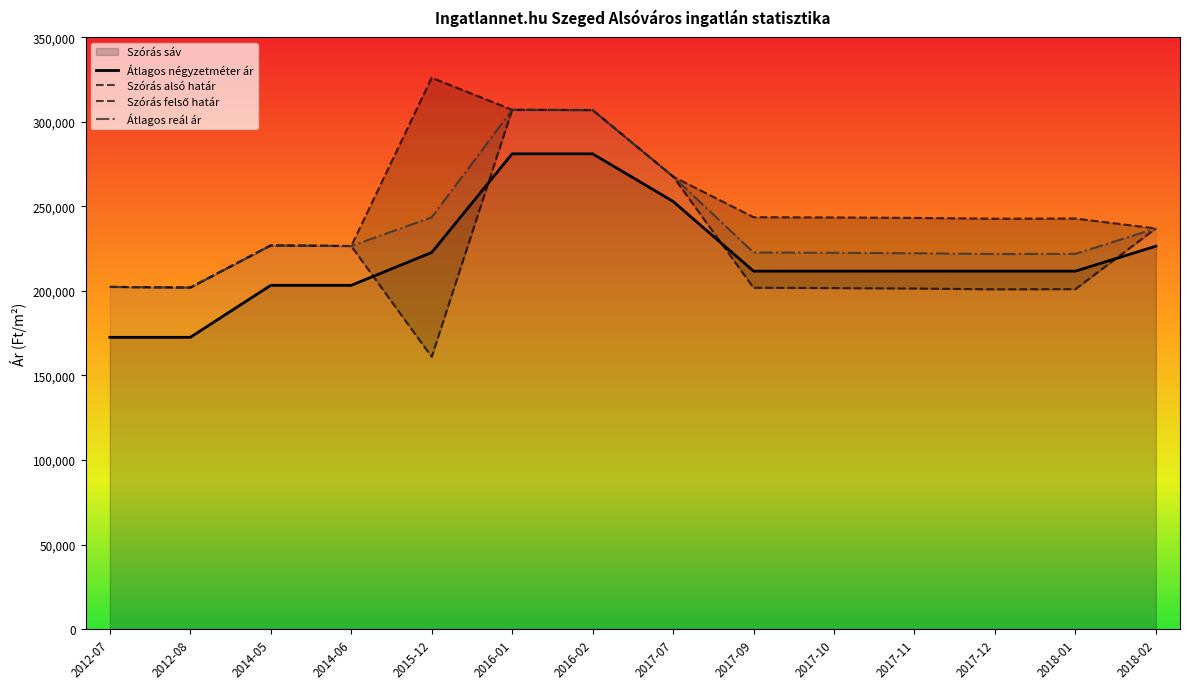

Is it true that Átlagos reál ár equals 130699 at 2014-05?

False